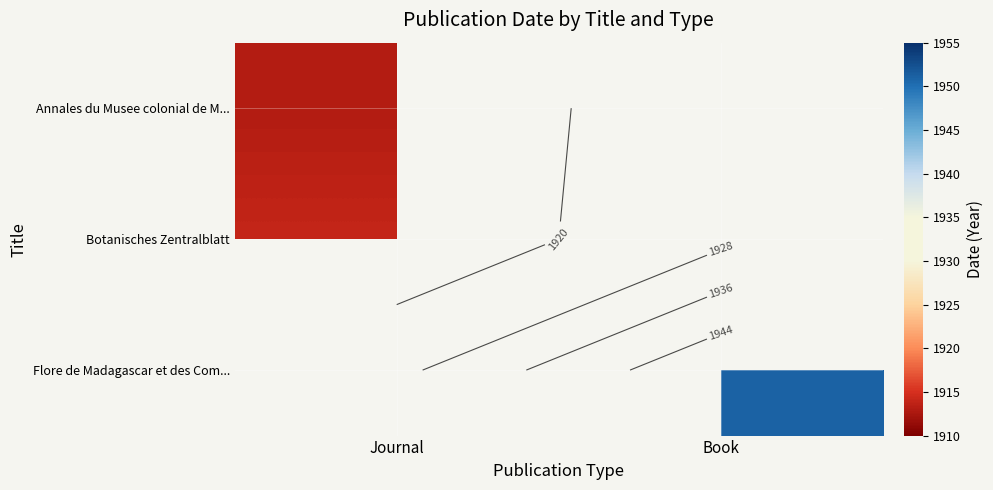

At which label does Botanisches Zentralblatt reach its minimum?

Journal